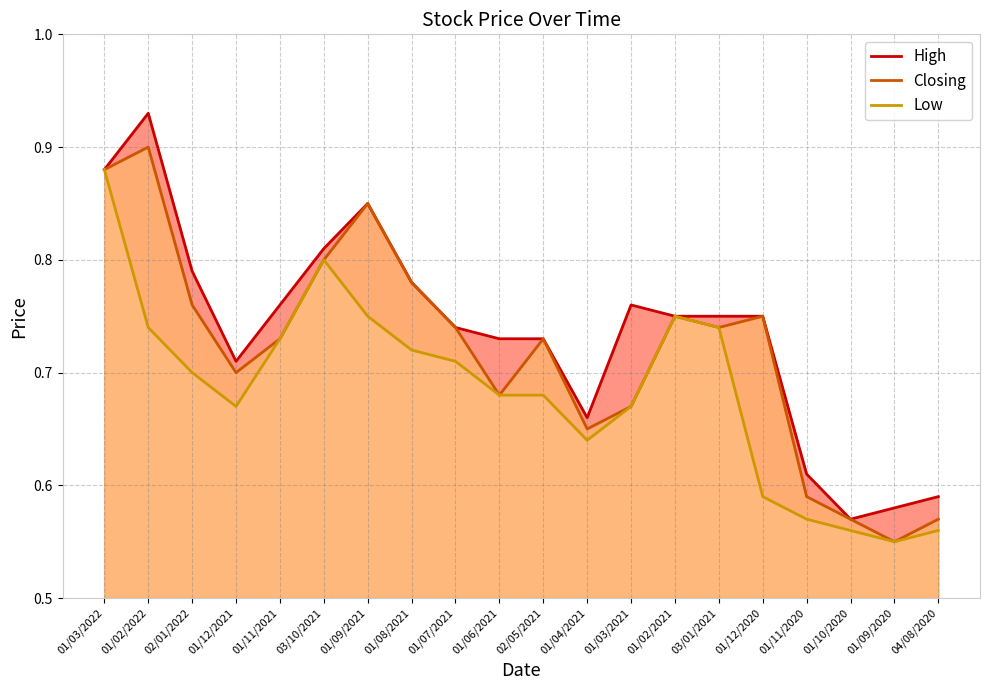

True or false: Low has more than 1 interior local peaks.

True